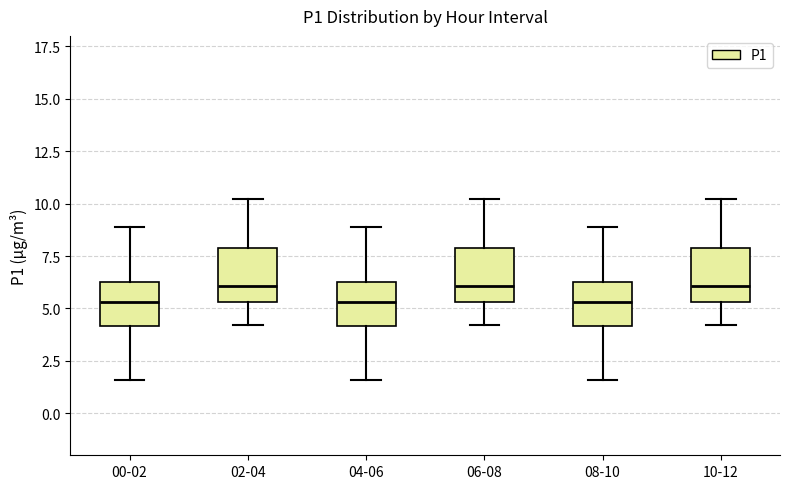

Reading left to right, transcribe this box plot: for each box, give where its median line is, the range the box spans, and where its two whiskers end, as read against the y-axis. The values are not printed on the chart, so give them approximately, as read against the axis.

00-02: median 5.5, box 4.0 to 6.5, whiskers 1.5 to 9.0
02-04: median 6.0, box 5.5 to 8.0, whiskers 4.0 to 10.0
04-06: median 5.5, box 4.0 to 6.5, whiskers 1.5 to 9.0
06-08: median 6.0, box 5.5 to 8.0, whiskers 4.0 to 10.0
08-10: median 5.5, box 4.0 to 6.5, whiskers 1.5 to 9.0
10-12: median 6.0, box 5.5 to 8.0, whiskers 4.0 to 10.0